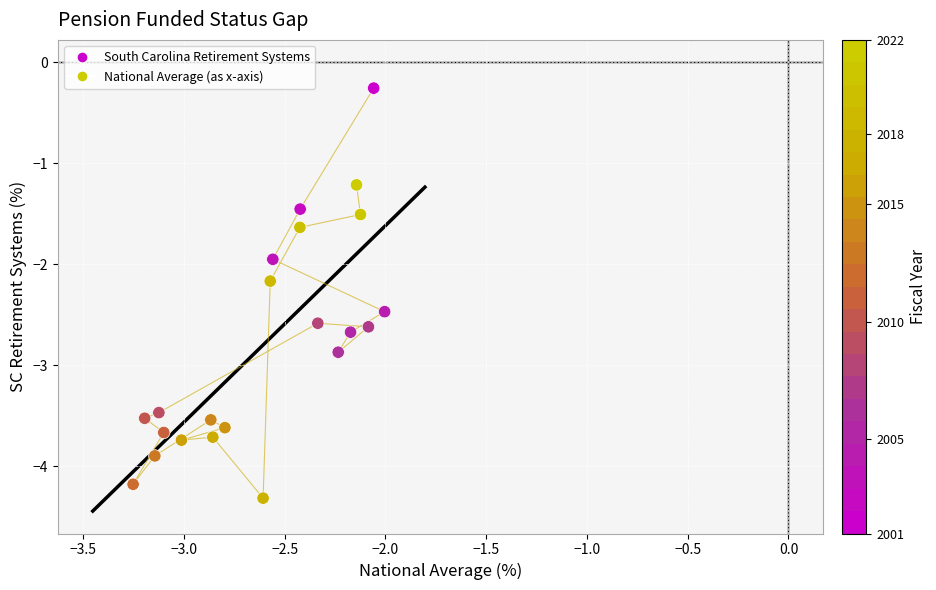

What is the range of Y values (max minus min)?

4.1